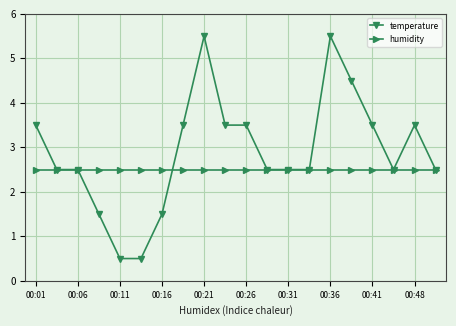

Does the chart display data point markers on the line(s)?

Yes